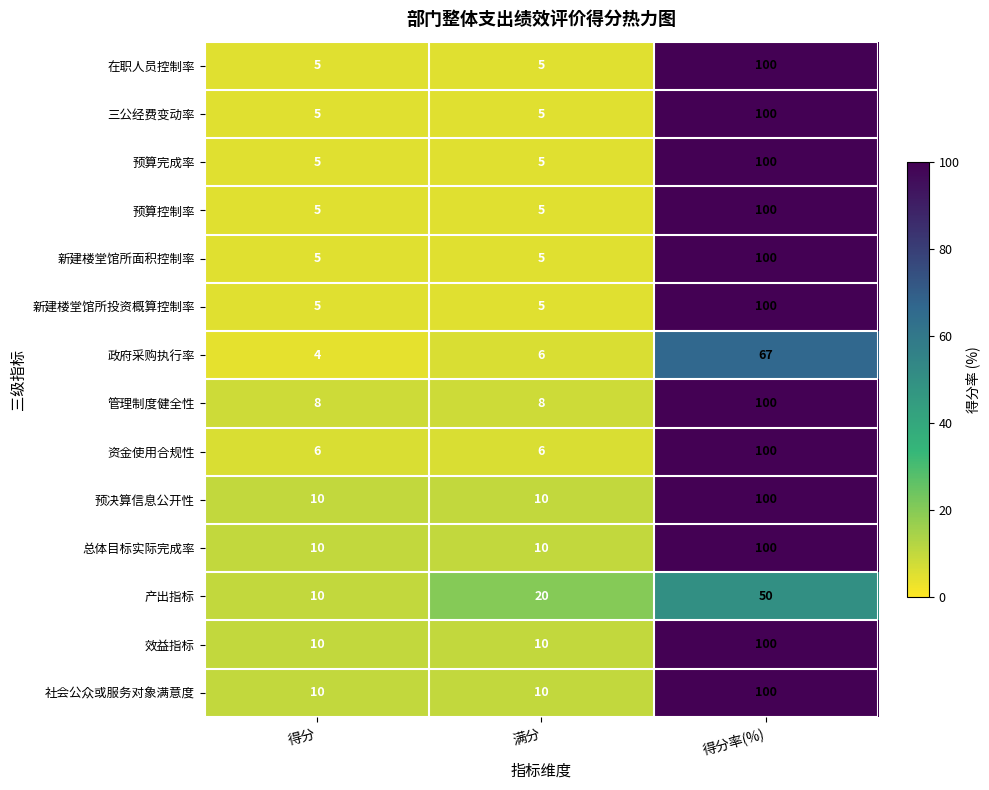

Between 得分 and 满分, which series saw the biggest shift?

产出指标